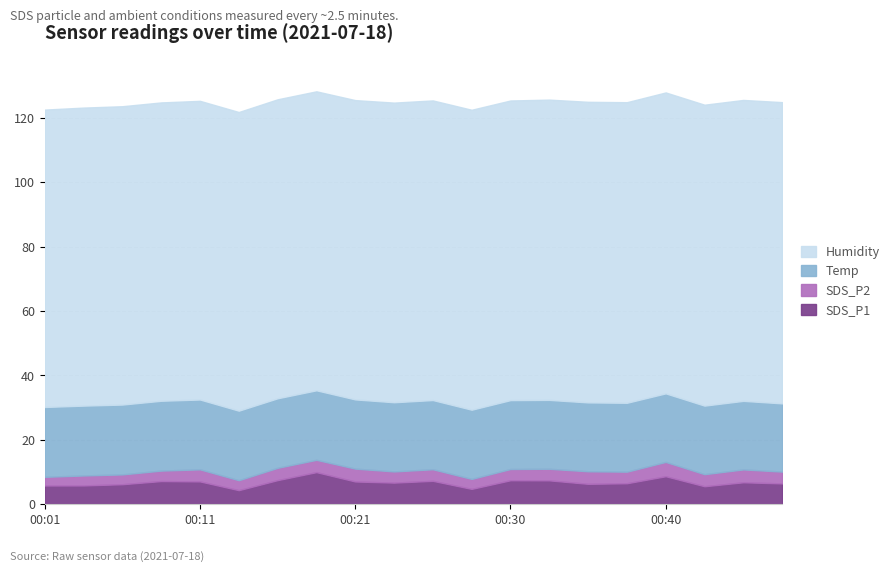

Which series has the widest spread of values?

SDS_P1